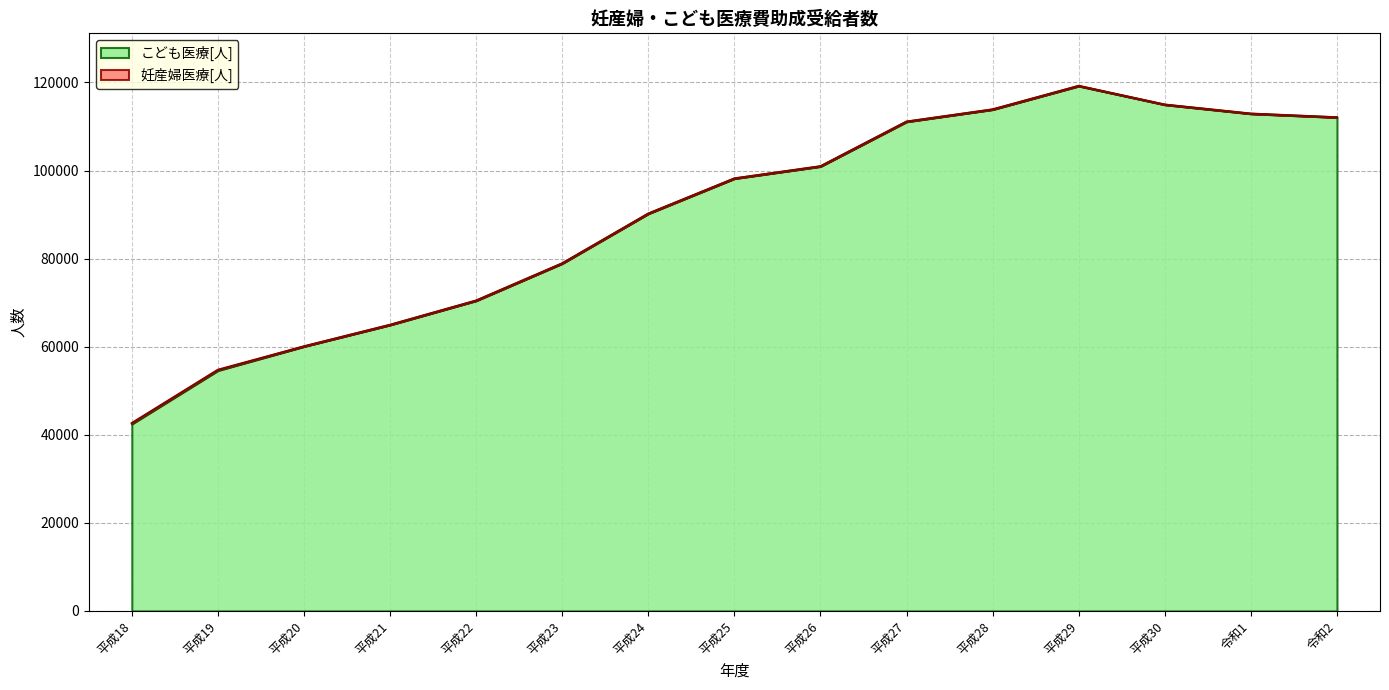

Reading left to right, transcribe all the data shown in this chart.

42466	54604	60057	64943	70440	78895	90196	98174	100930	111072	113843	119183	114936	112885	112059